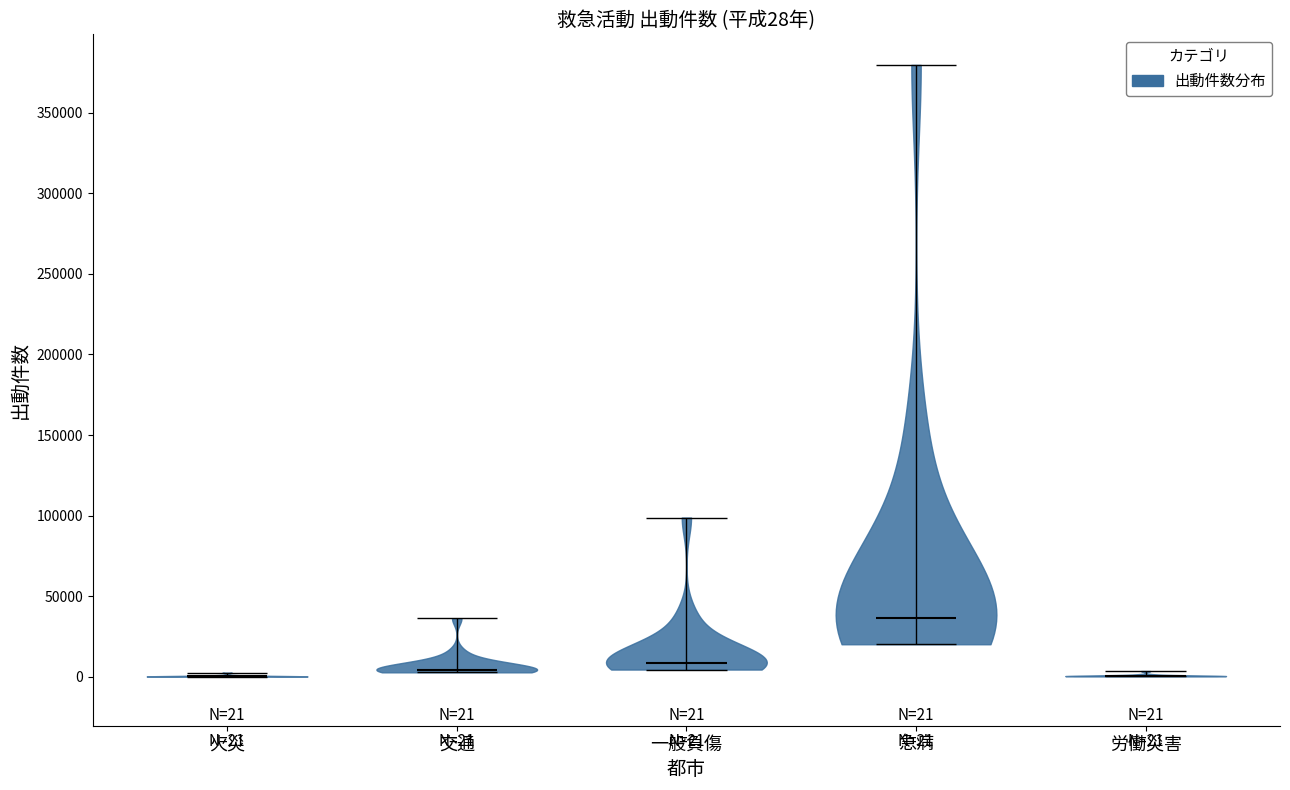

Which violin has the highest median line?

急病